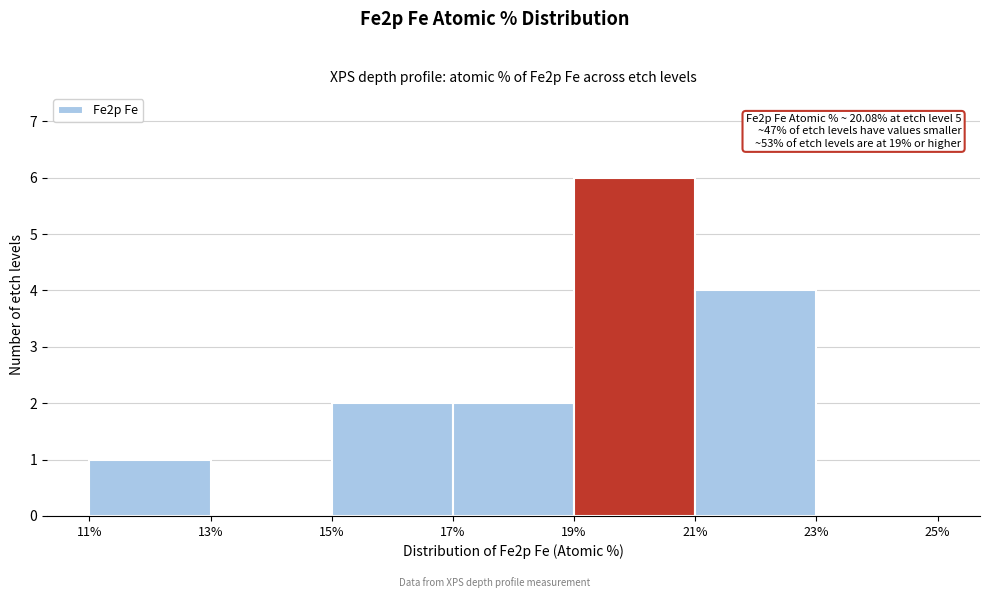

Over which range of the x-axis is the bar tallest?

19% to 21%